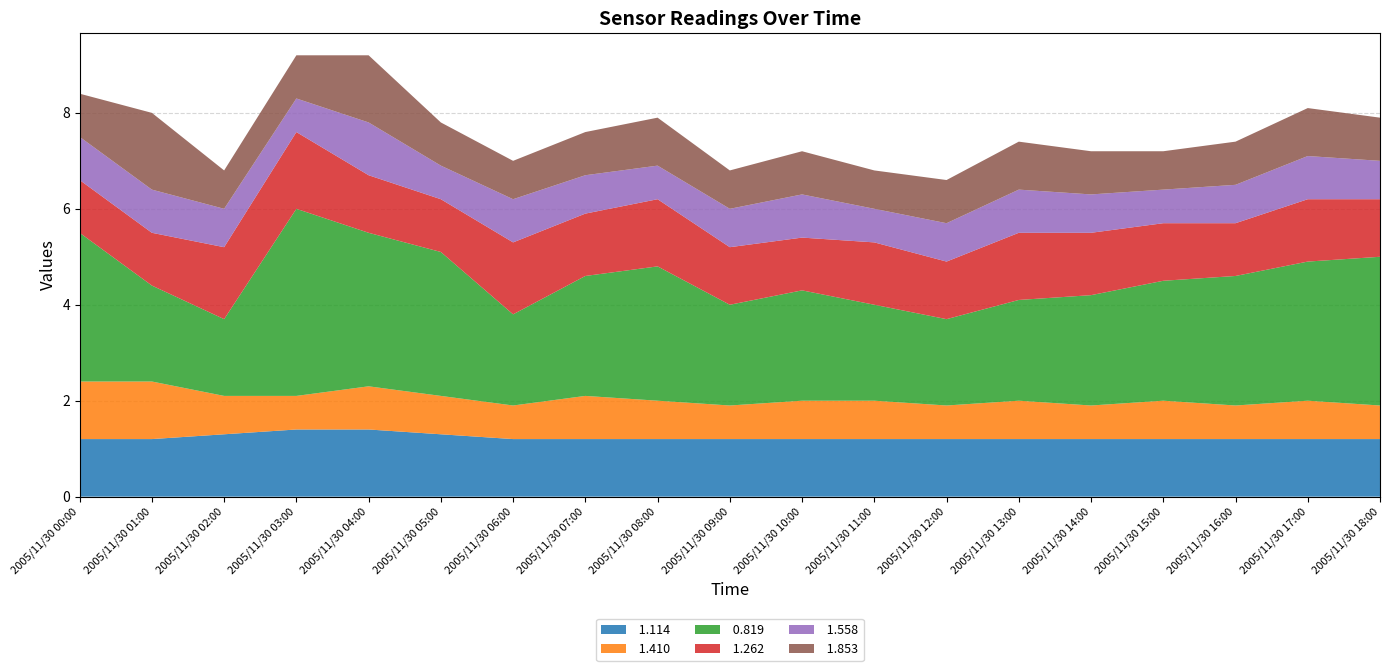

What is the total value across all series at 2005/11/30 18:00?

7.9